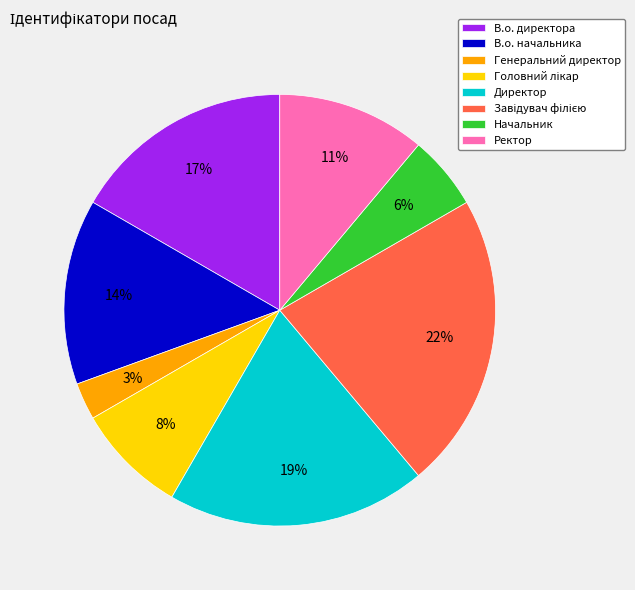

What is the smallest slice in the pie chart?

Генеральний директор